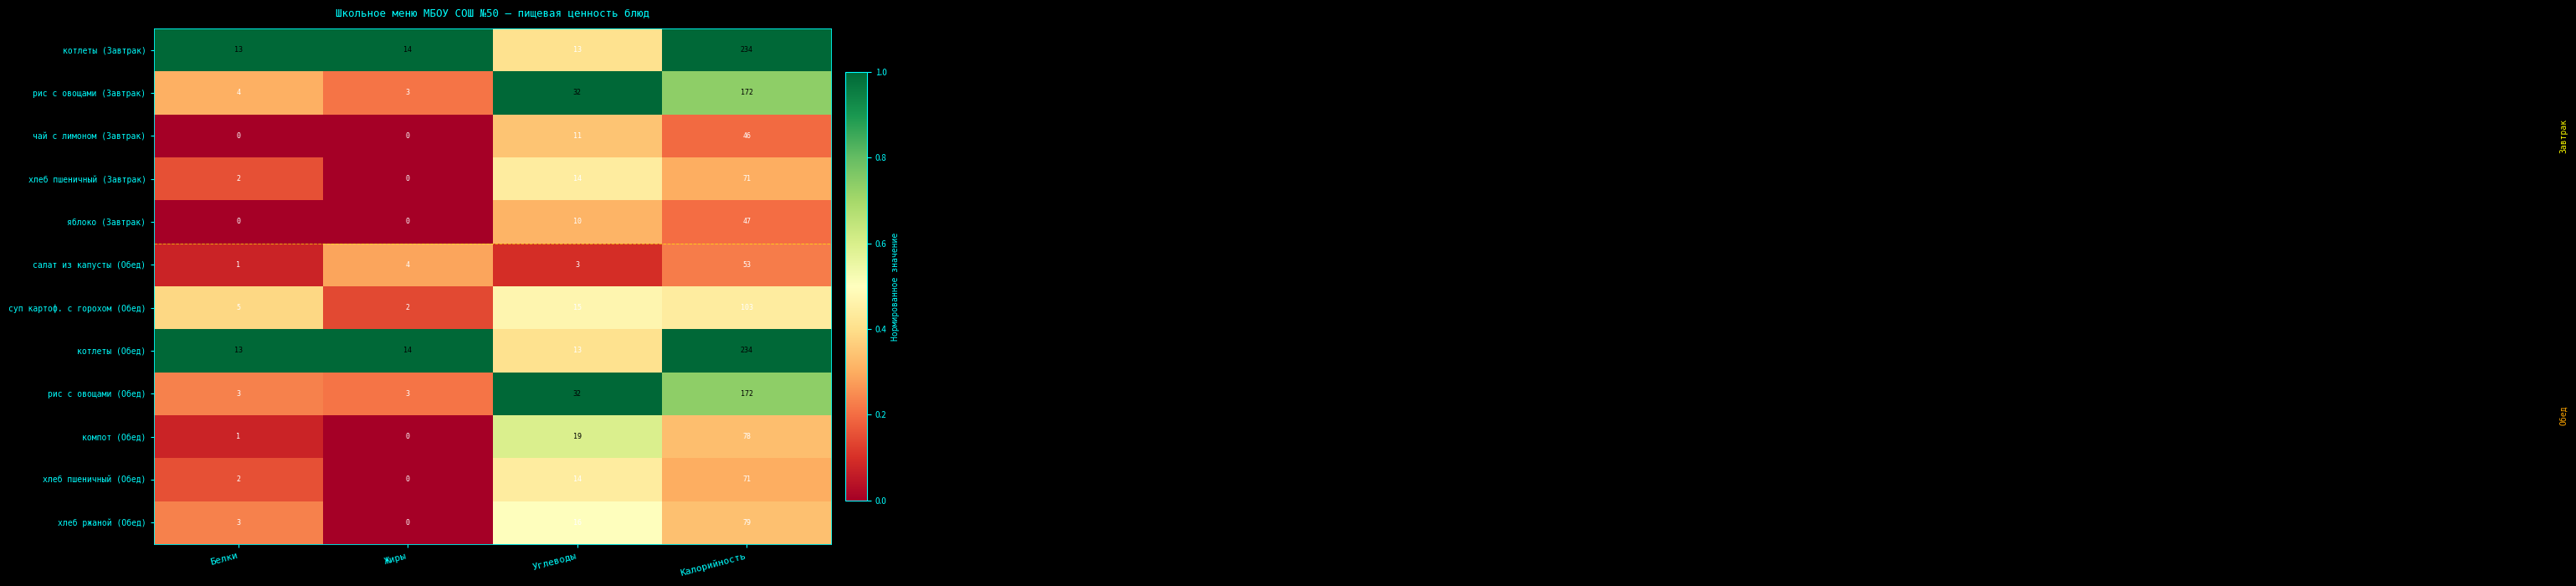

What is the difference between the maximum and minimum values in the котлеты (Завтрак) series?

221